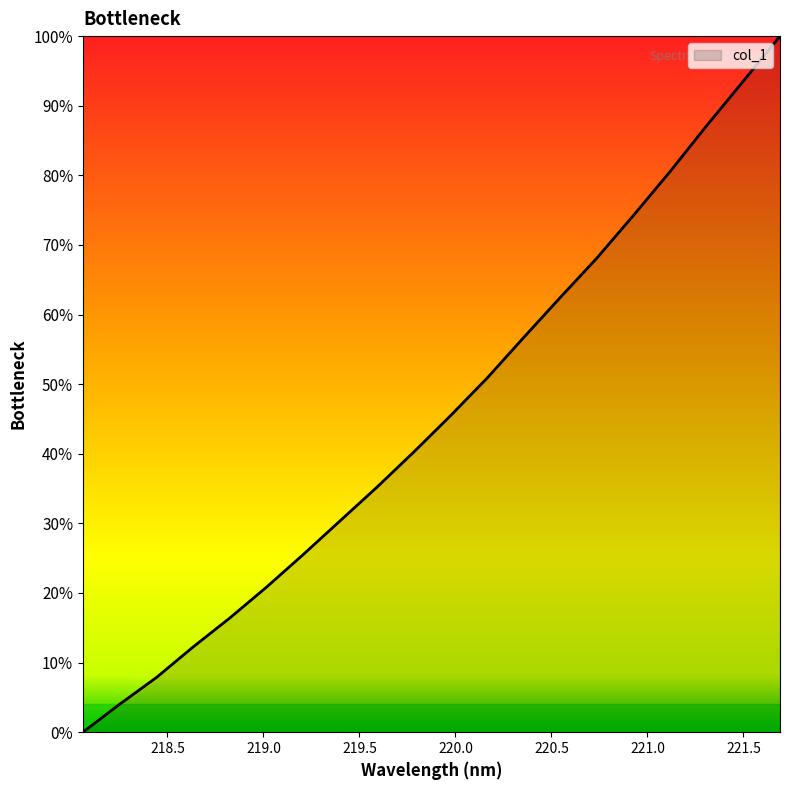

Is this an area chart (filled region under the line)?

Yes